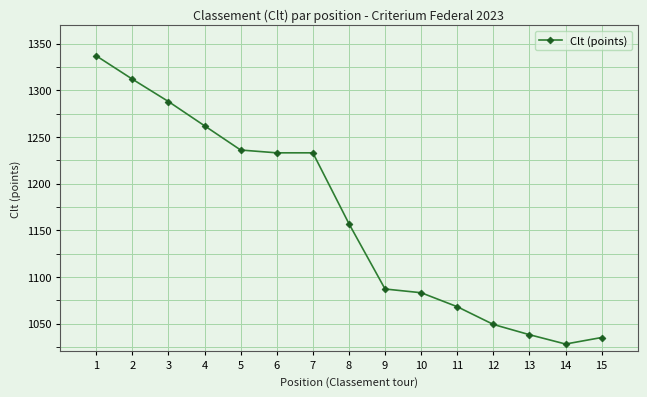

True or false: the data shows 1035 at 15.

True